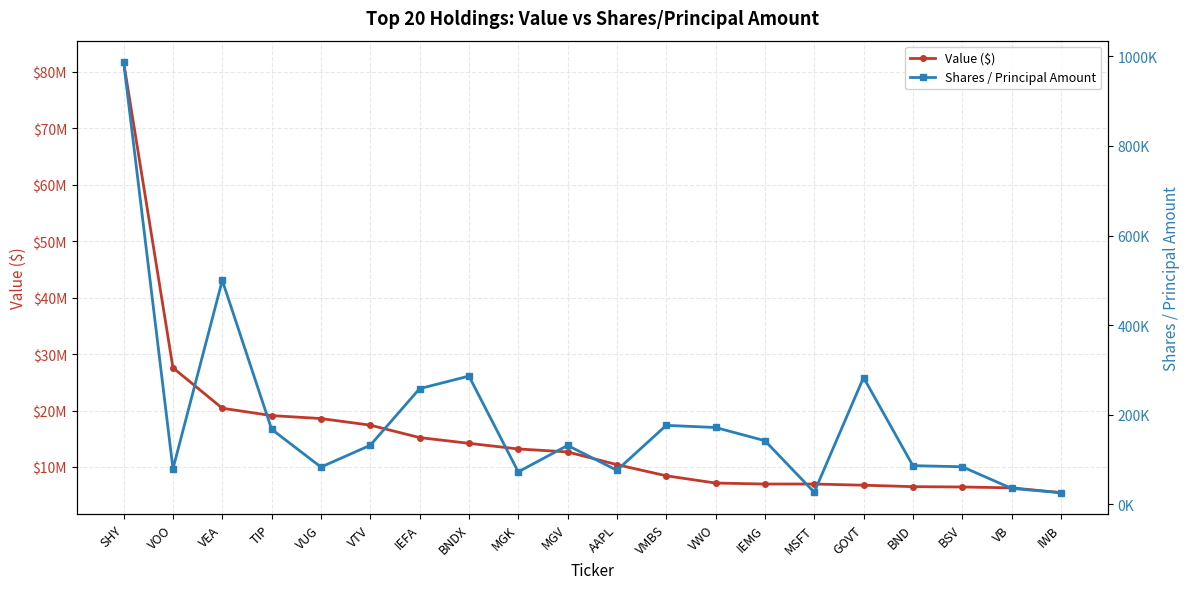

Rank the categories by Shares / Principal Amount value from lowest to highest.

IWB, MSFT, VB, MGK, AAPL, VOO, VUG, BSV, BND, MGV, VTV, IEMG, TIP, VWO, VMBS, IEFA, GOVT, BNDX, VEA, SHY